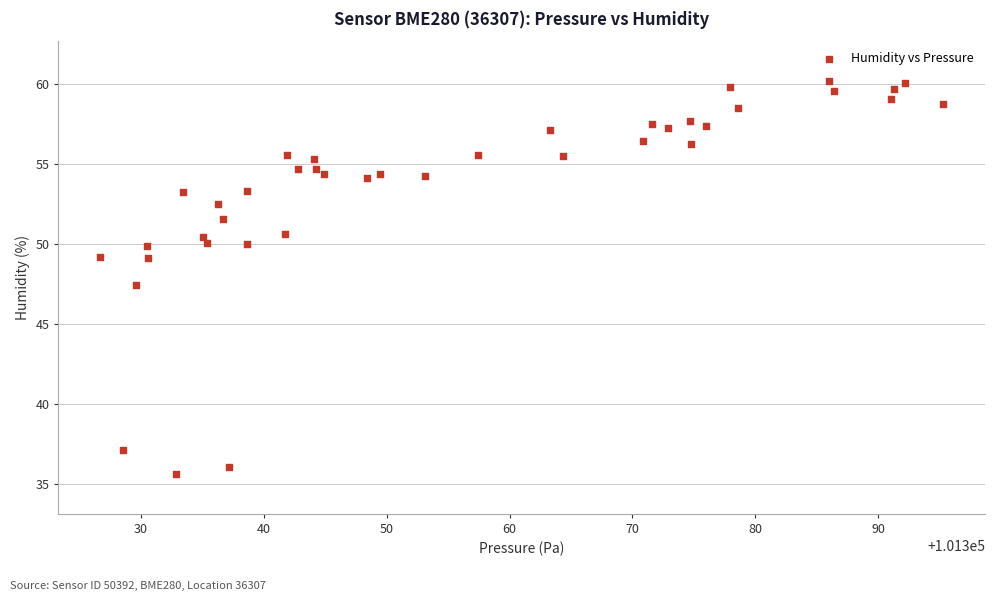

What Y value in the scatter plot is closest to 47?

47.4